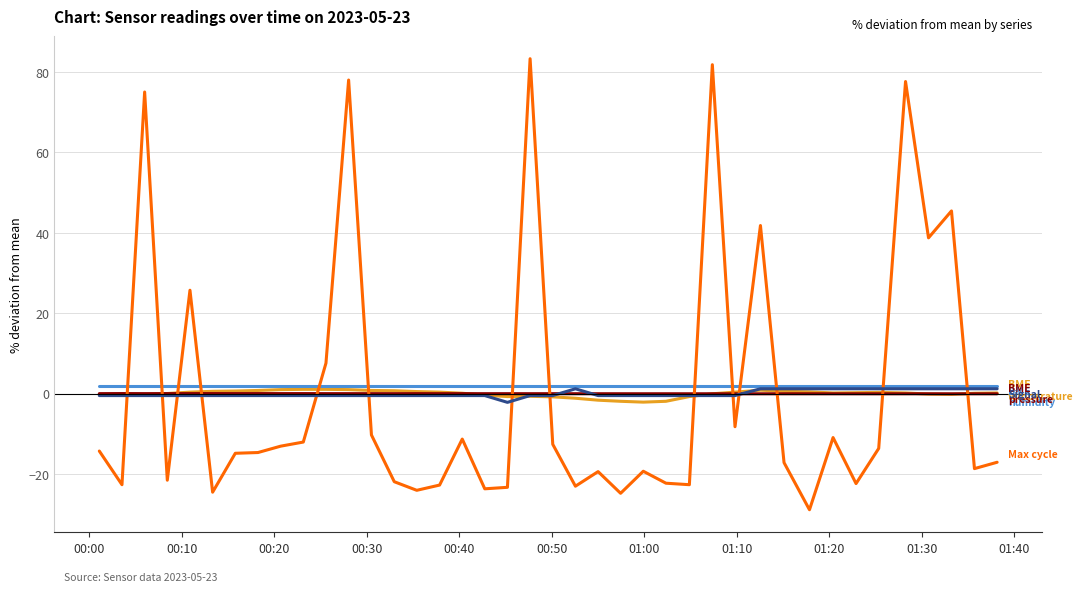

Count the number of data series in this chart.

5